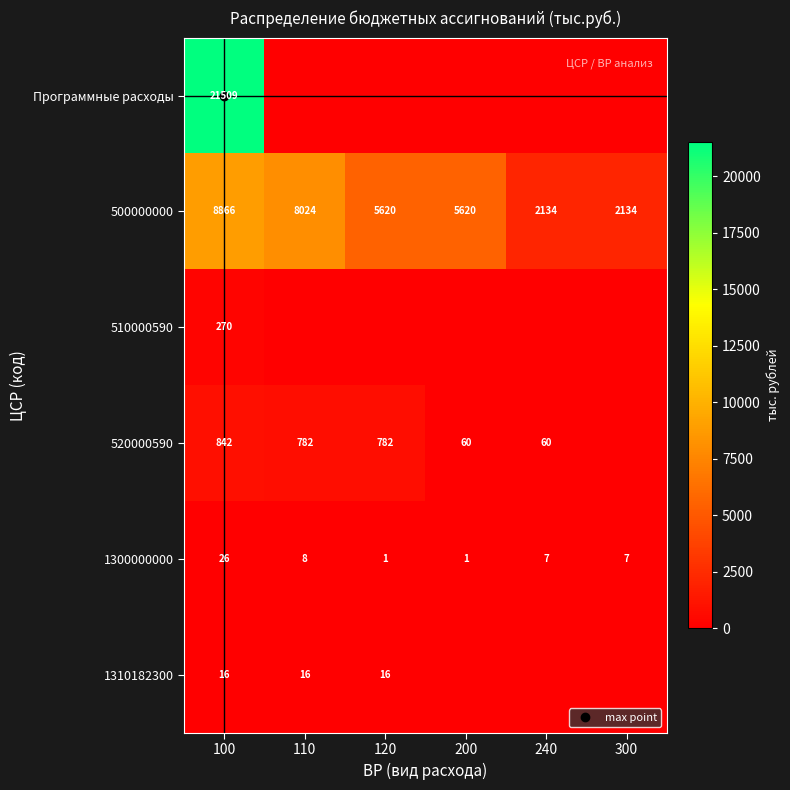

Rank the series by their maximum value, from lowest to highest.

1310182300, 1300000000, 510000590, 520000590, 500000000, Программные расходы